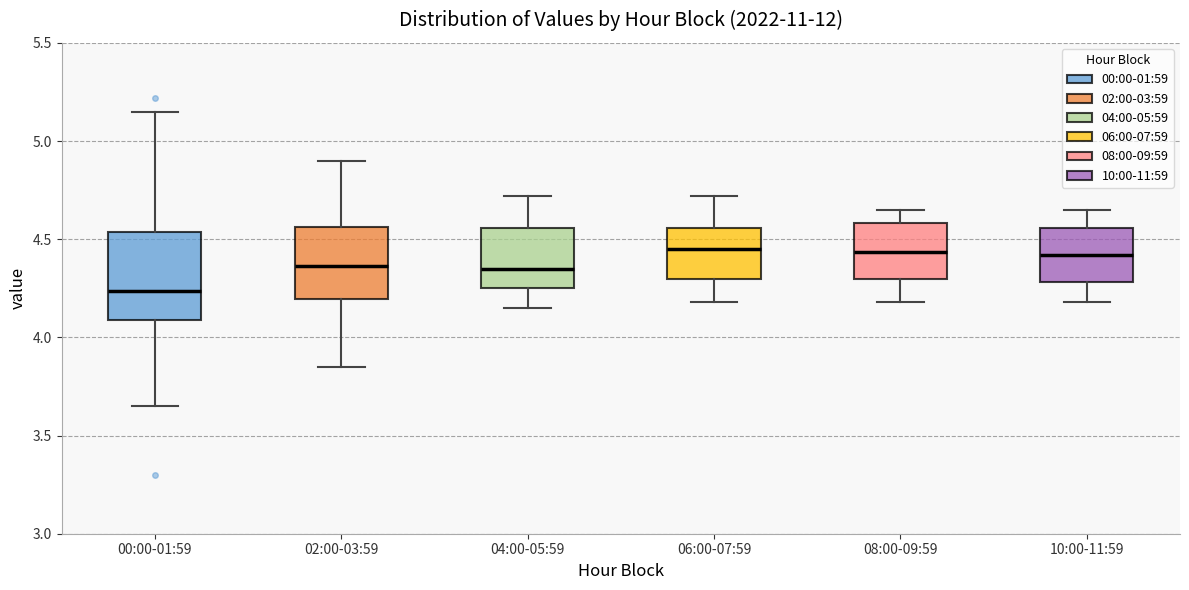

Which box is the tallest, from its lower edge to its upper edge?

00:00-01:59